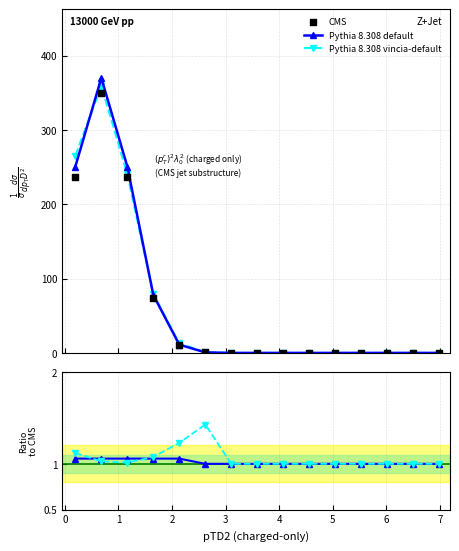

Which series contains the highest Y value?

Pythia 8.308 default